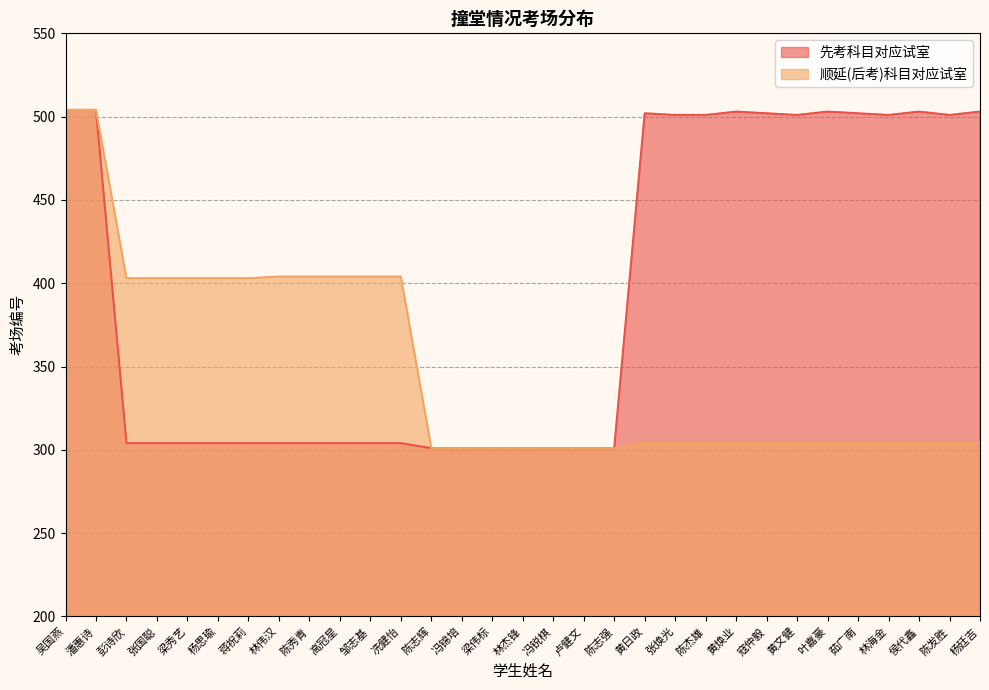

True or false: 先考科目对应试室 has a value of 113 at 黄日政.

False